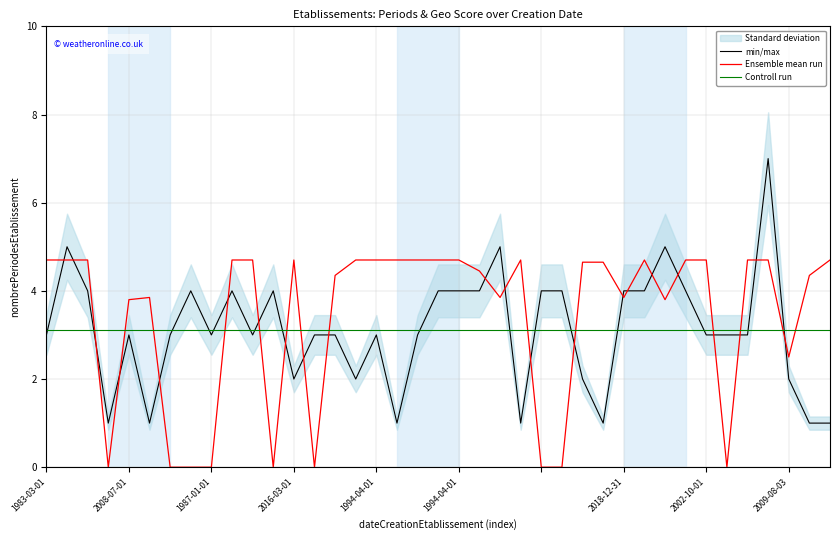

What is the label of the 34th point from the left?

33